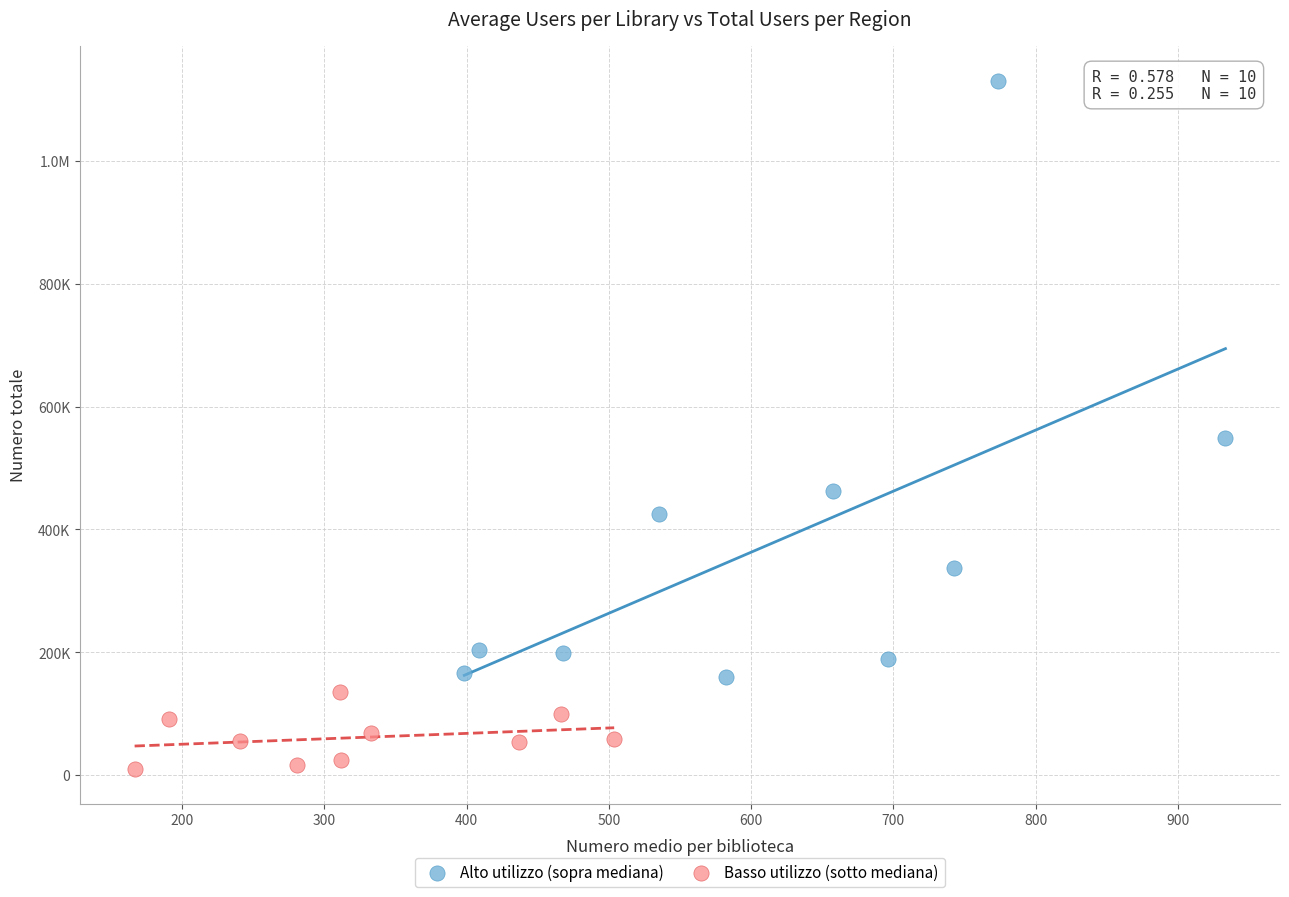

What are all the series names shown in the legend?

Alto utilizzo (sopra mediana), Basso utilizzo (sotto mediana)